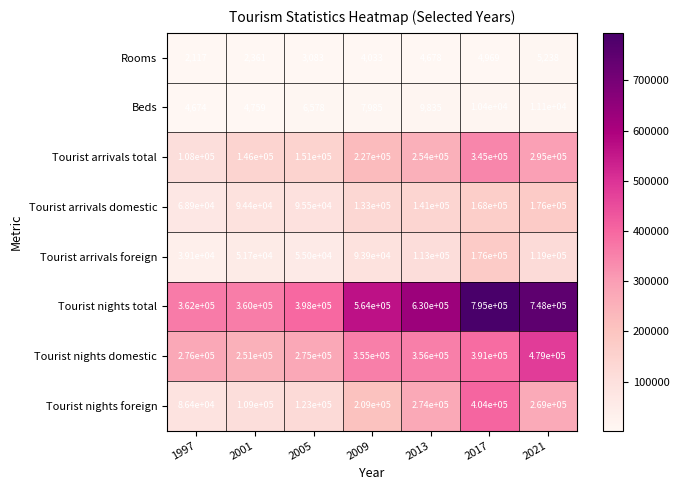

What is the difference between the maximum and minimum values in the Tourist nights domestic series?

228000